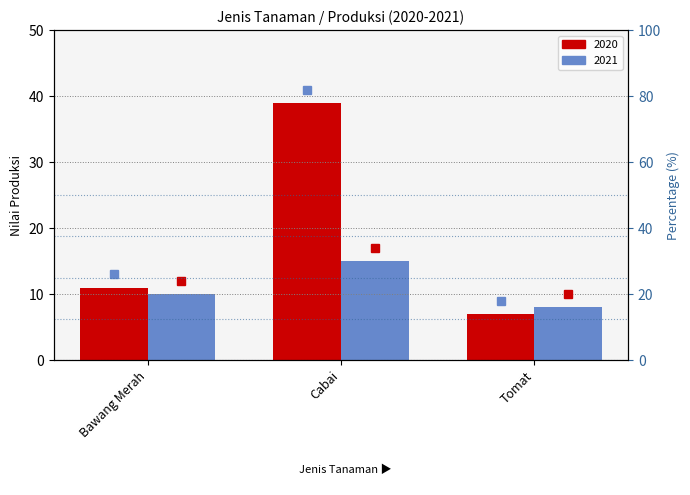

The value of 2020 at Tomat is 10. True or false?

False